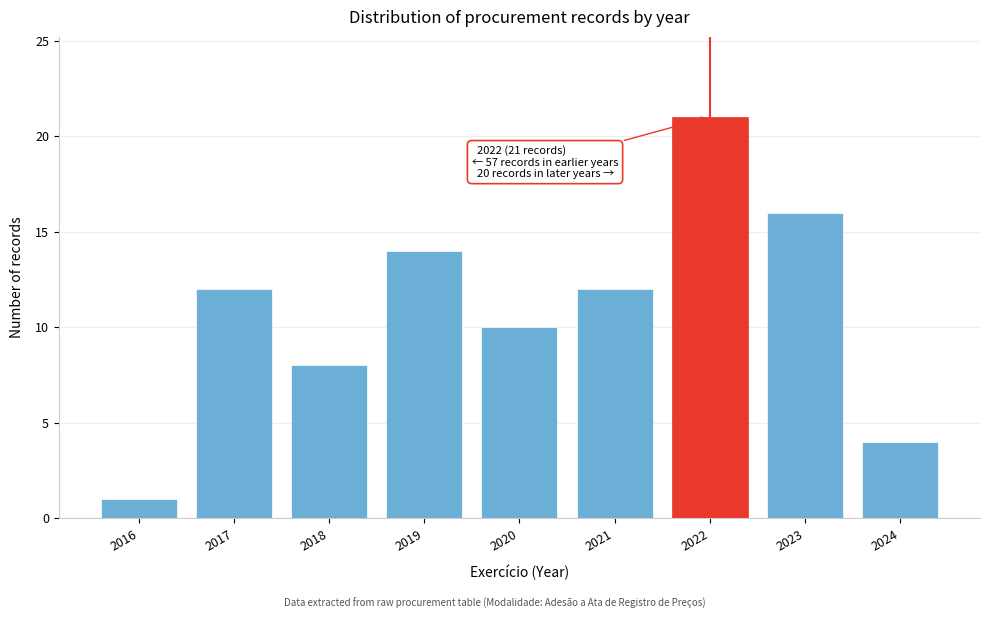

Reading right to left, transcribe all the data shown in this chart.

4	16	21	12	10	14	8	12	1